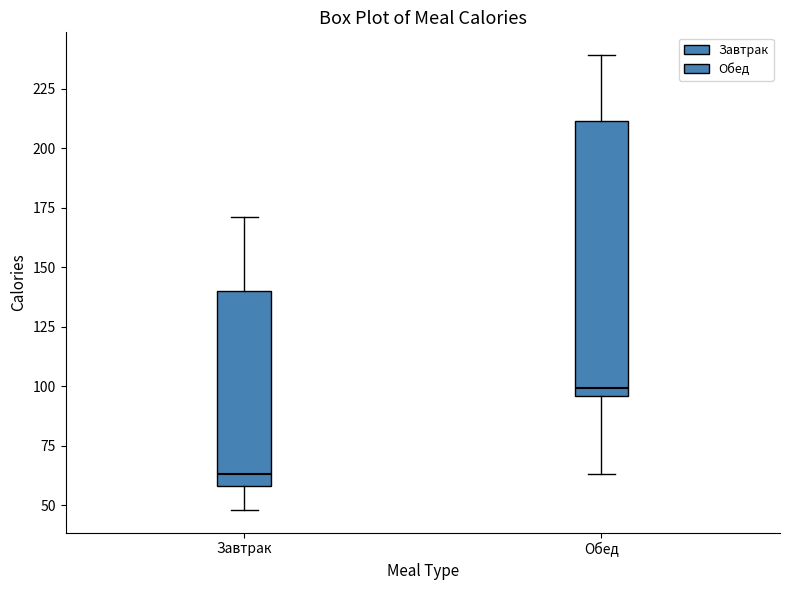

Reading left to right, transcribe this box plot: for each box, give where its median line is, the range the box spans, and where its two whiskers end, as read against the y-axis. The values are not printed on the chart, so give them approximately, as read against the axis.

Завтрак: median 65, box 60 to 140, whiskers 50 to 170
Обед: median 100, box 95 to 210, whiskers 65 to 240